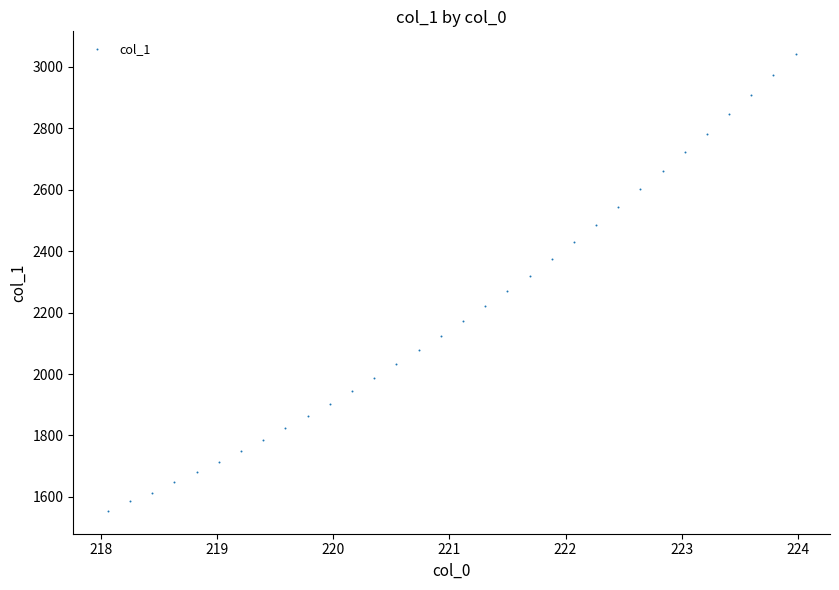

What is the range of Y values (max minus min)?

1486.0